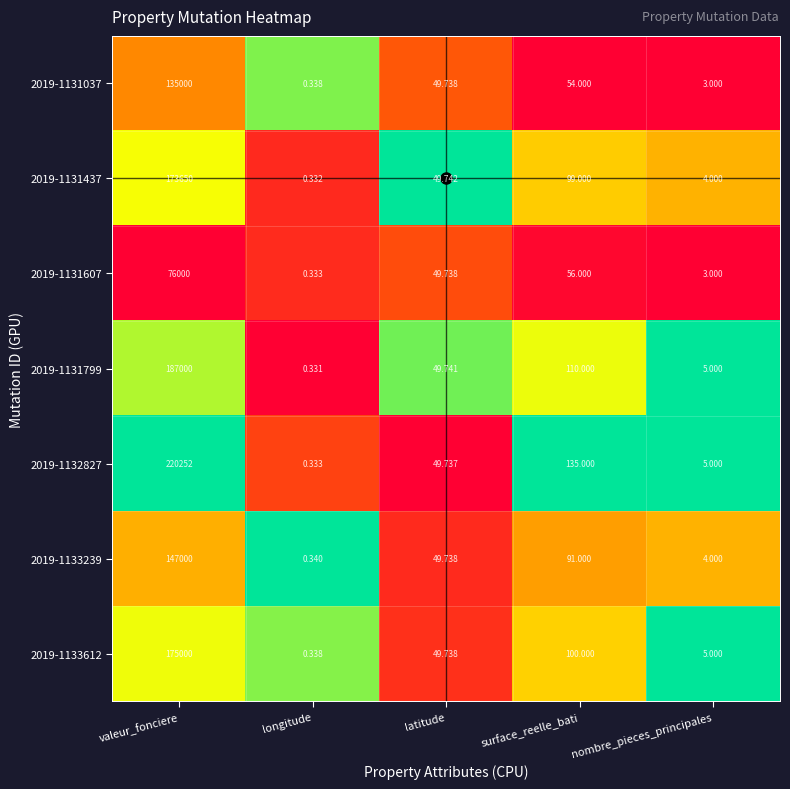

Which category has the highest value in the 2019-1132827 series?

valeur_fonciere